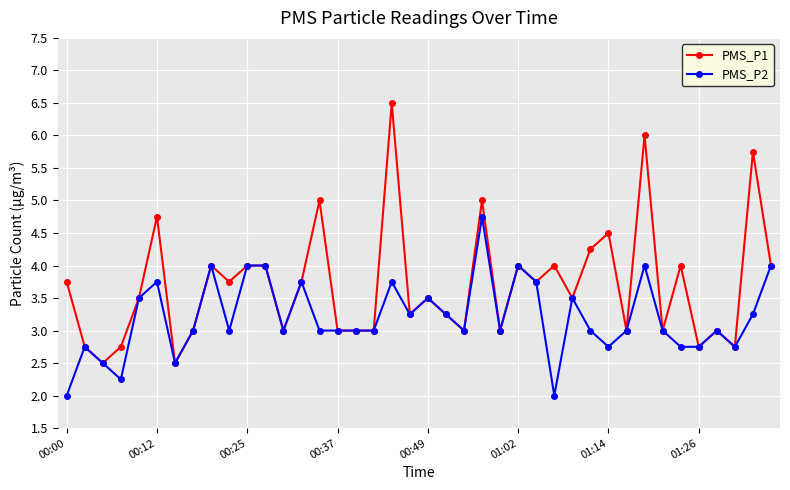

Rank the series by their average value, from lowest to highest.

PMS_P2, PMS_P1